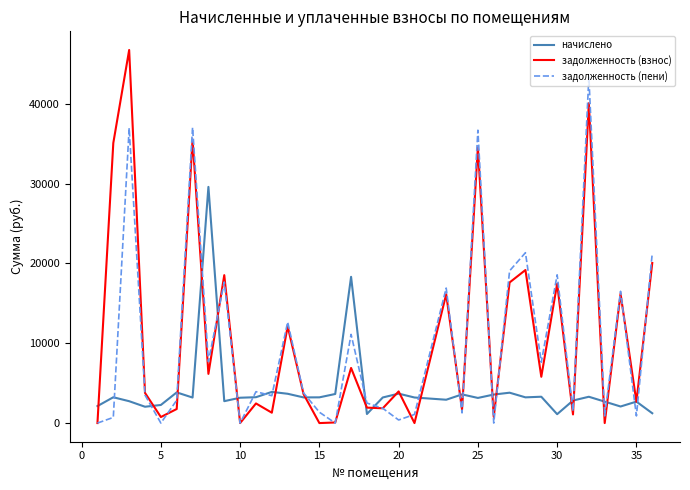

Which series has the largest range (max minus min)?

задолженность (взнос)